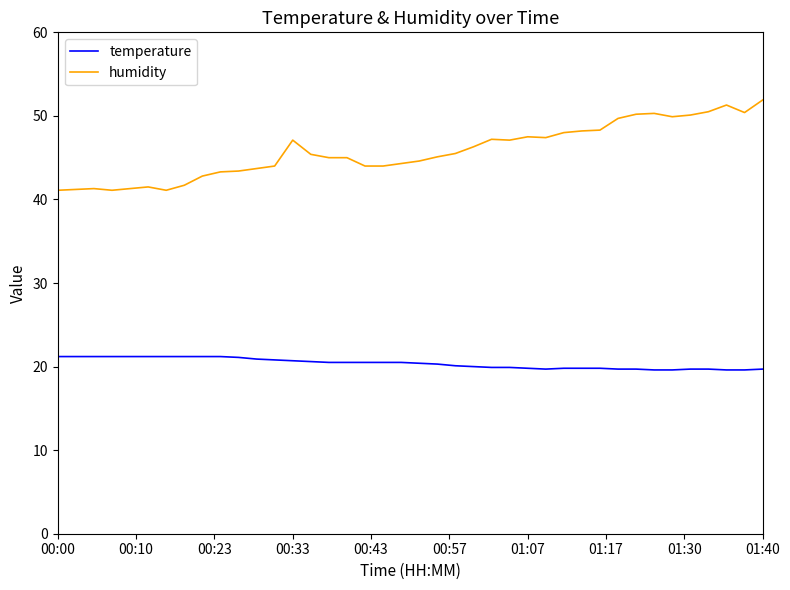

What is the difference between the second highest and second lowest values in the humidity series?

10.2